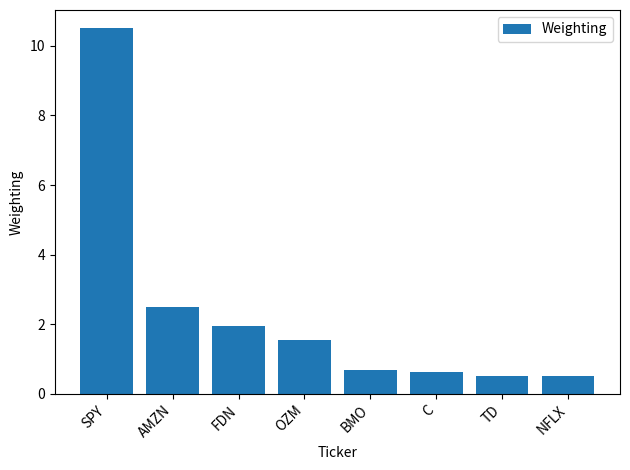

Which label corresponds to the largest value in the chart?

SPY